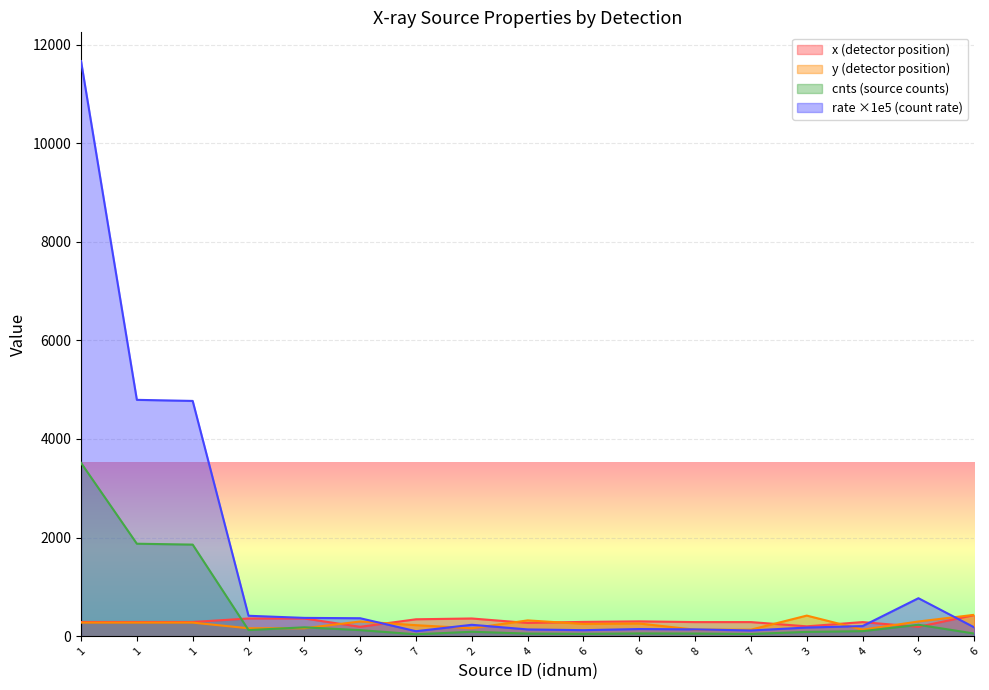

The cnts series shows 103.2 at 4. True or false?

True